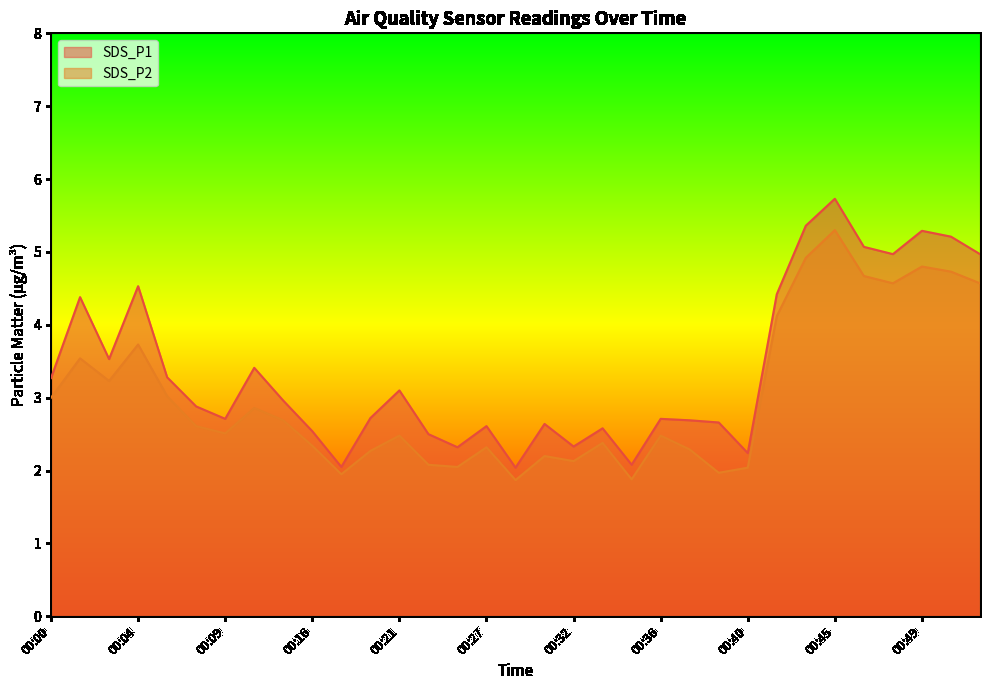

What is the maximum value for SDS_P2?

5.3